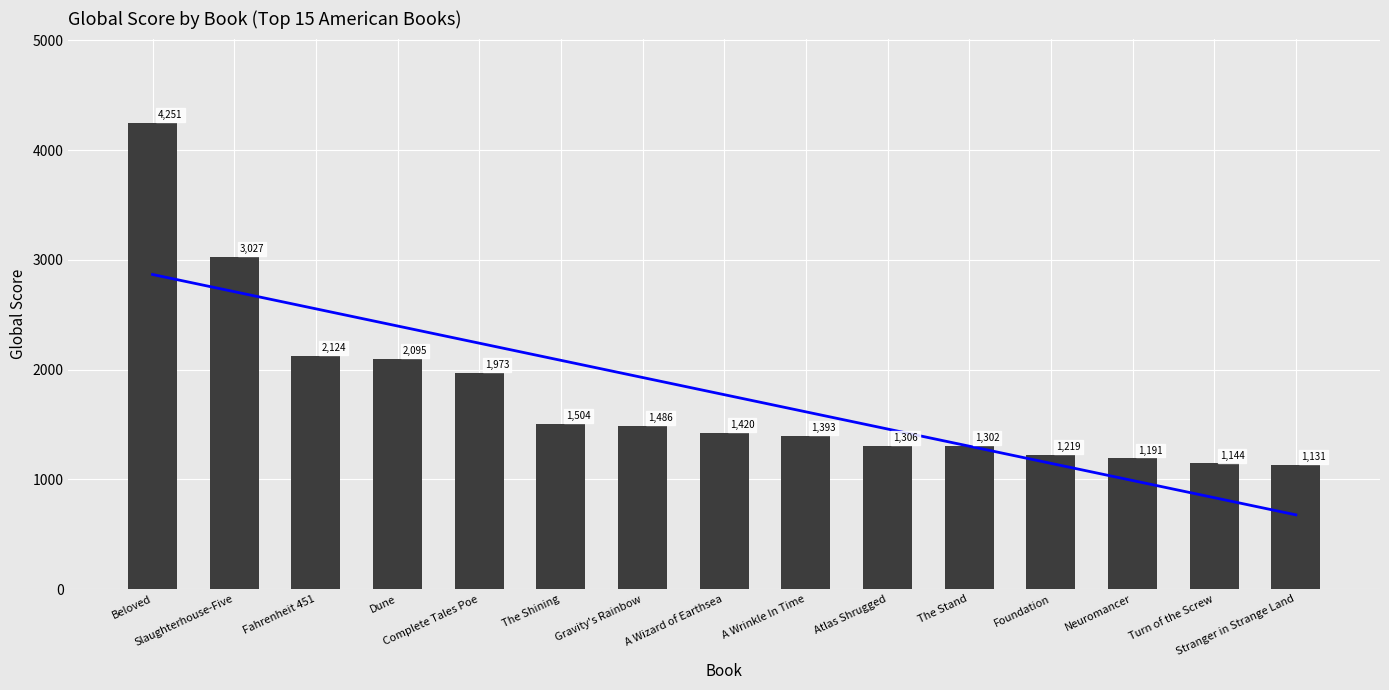

At which label is the value closest to 2691?

Slaughterhouse-Five